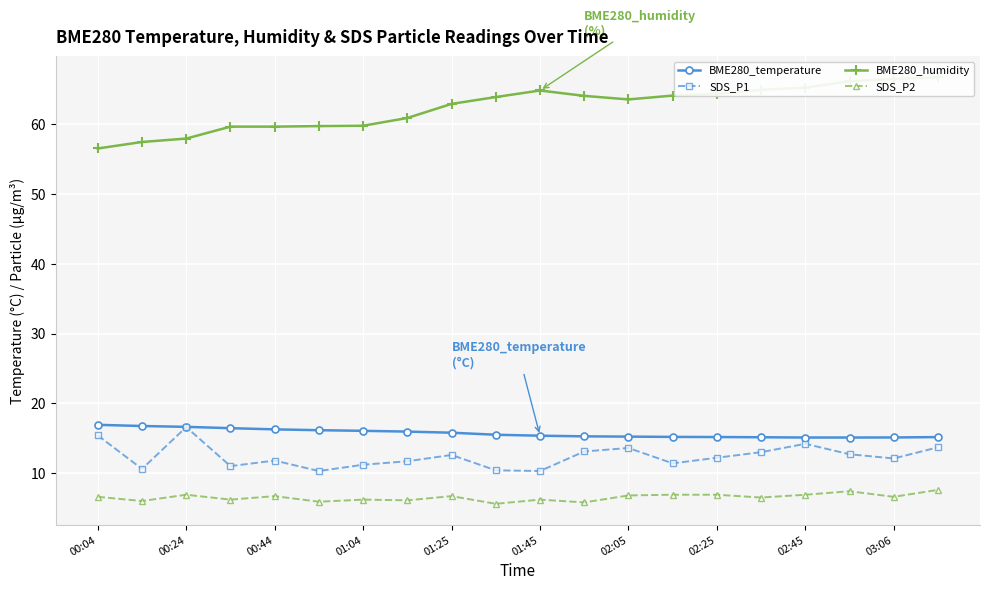

Is it true that SDS_P2 equals 6.6 at 00:04?

True